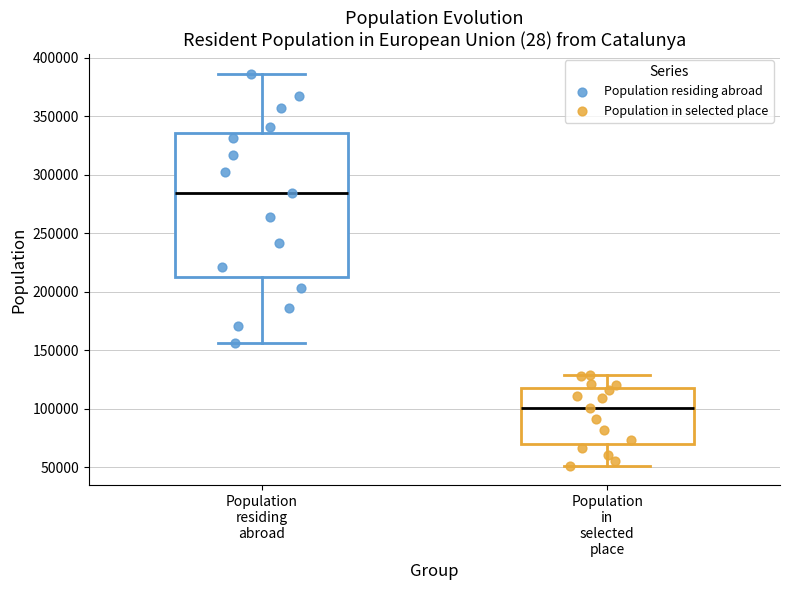

Which box is the tallest, from its lower edge to its upper edge?

Population residing abroad